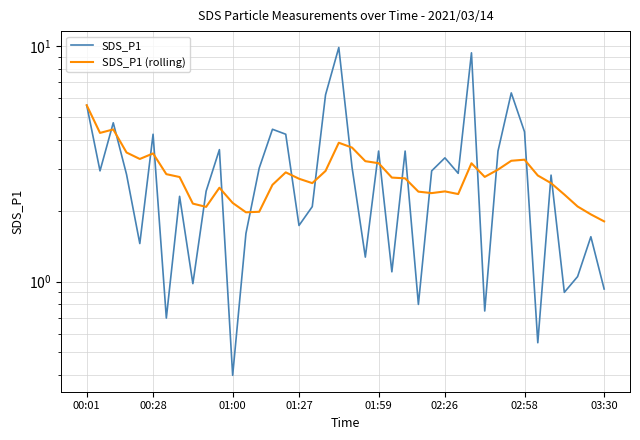

True or false: SDS_P1 (rolling) and SDS_P1 cross at least once.

True